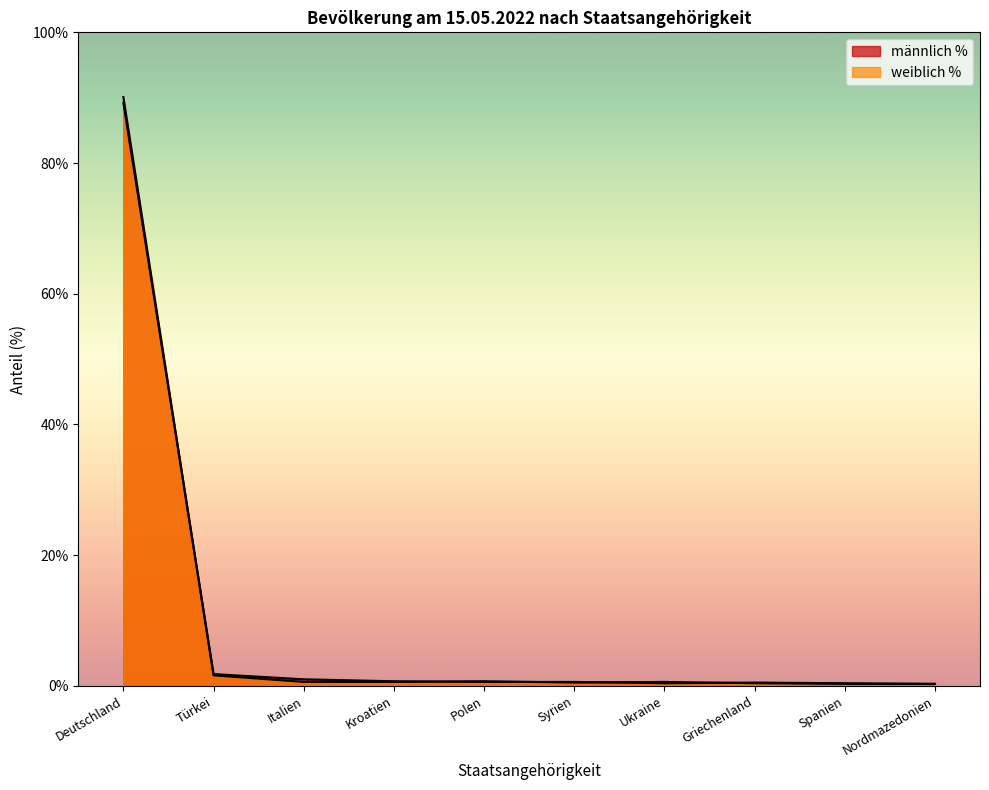

What are all the series names shown in the legend?

männlich %, weiblich %